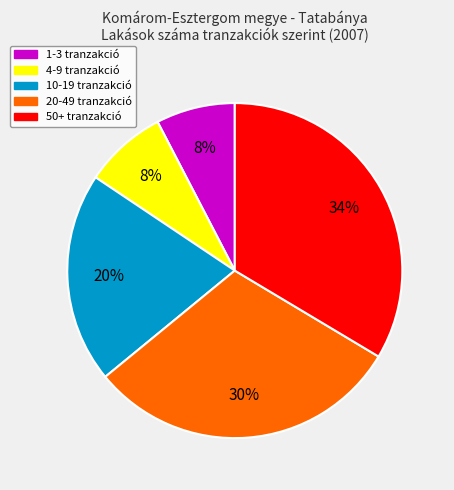

To the nearest percent, what is the combined percentage of 50+ tranzakció and 10-19 tranzakció?

54%